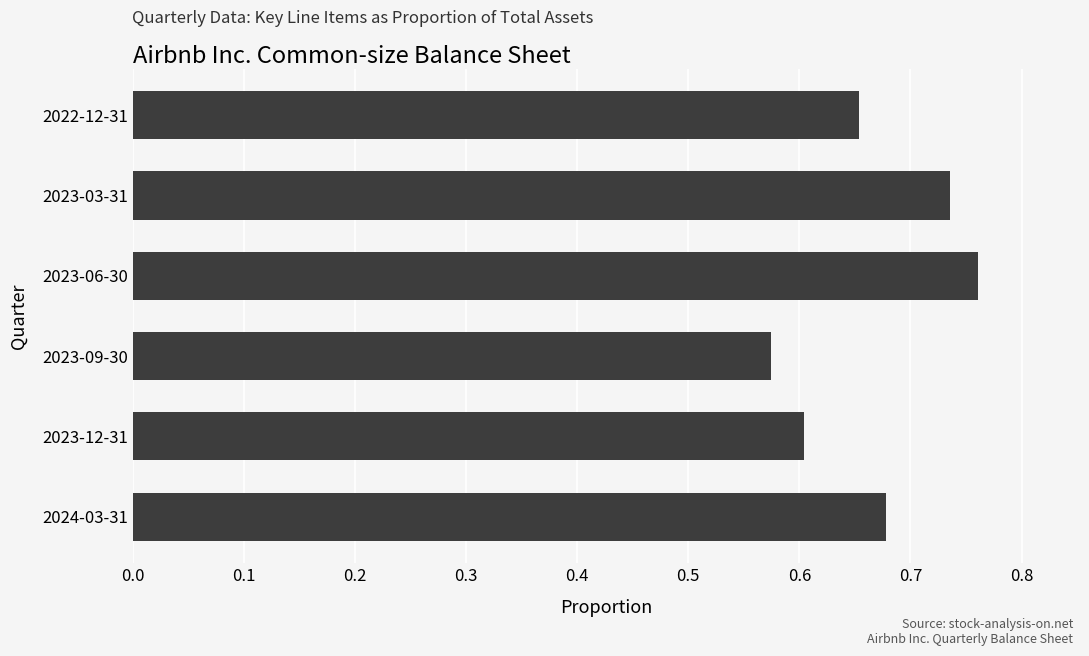

Which label corresponds to the largest value in the chart?

2023-06-30